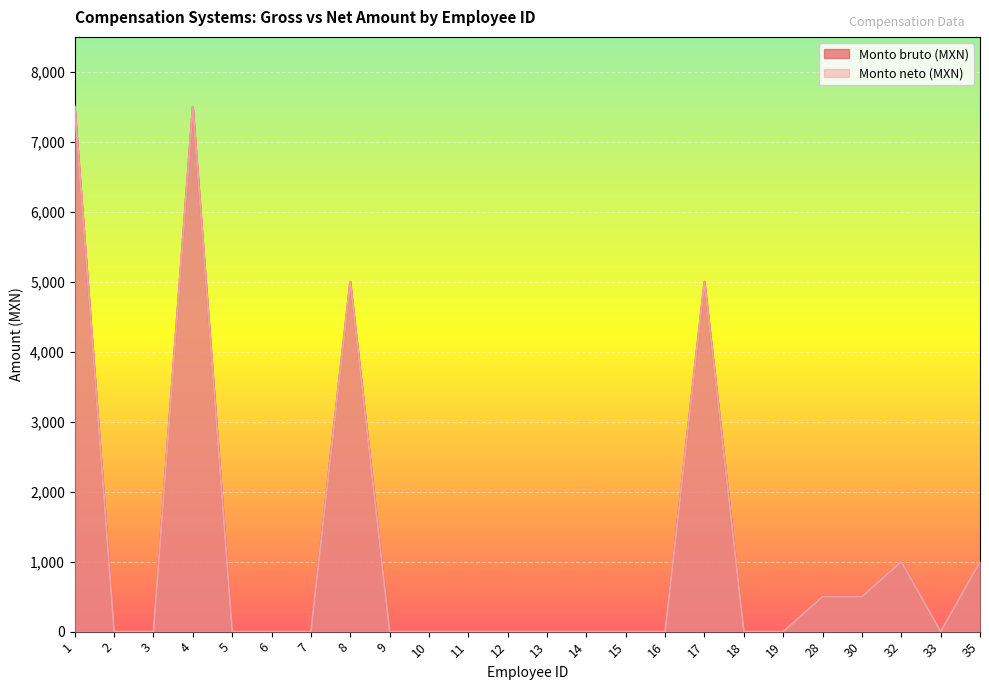

Which category has the lowest value in the Monto bruto (MXN) series?

2